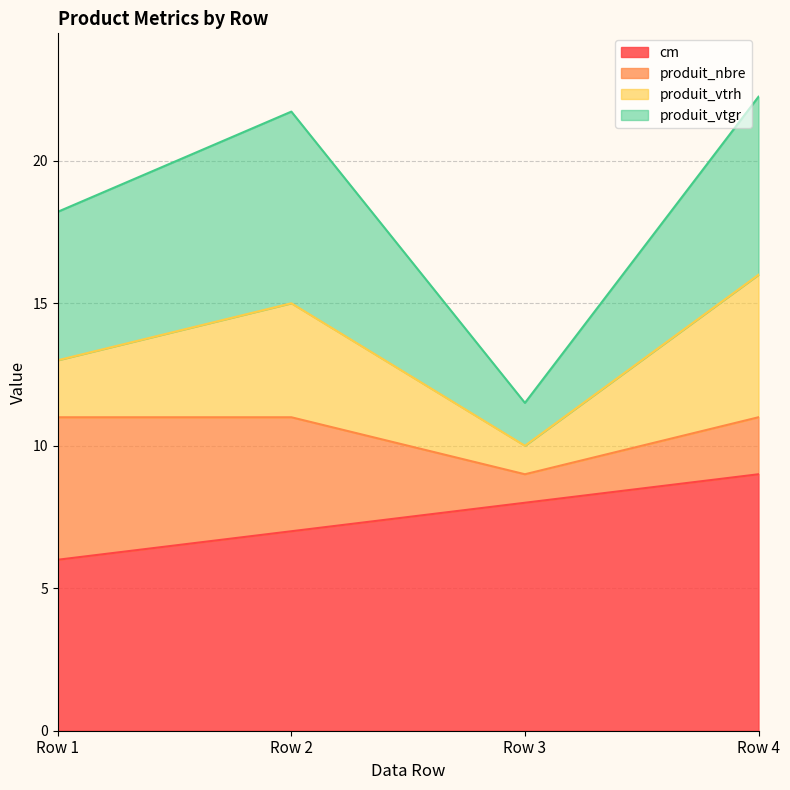

True or false: produit_vtgr and cm cross at least once.

False